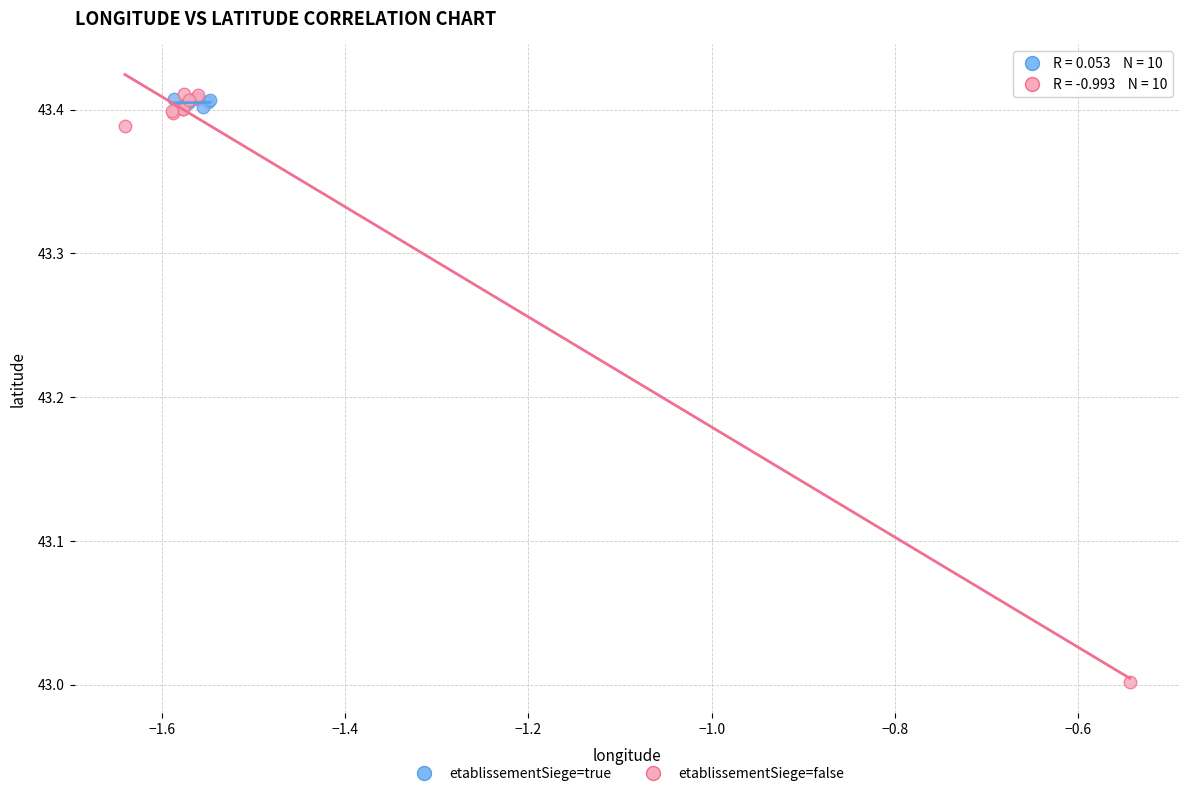

Which series reaches the minimum Y coordinate?

etablissementSiege=false